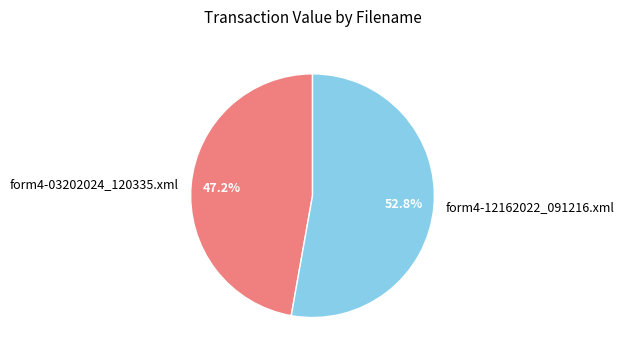

To the nearest percent, what portion does form4-12162022_091216.xml represent?

53%